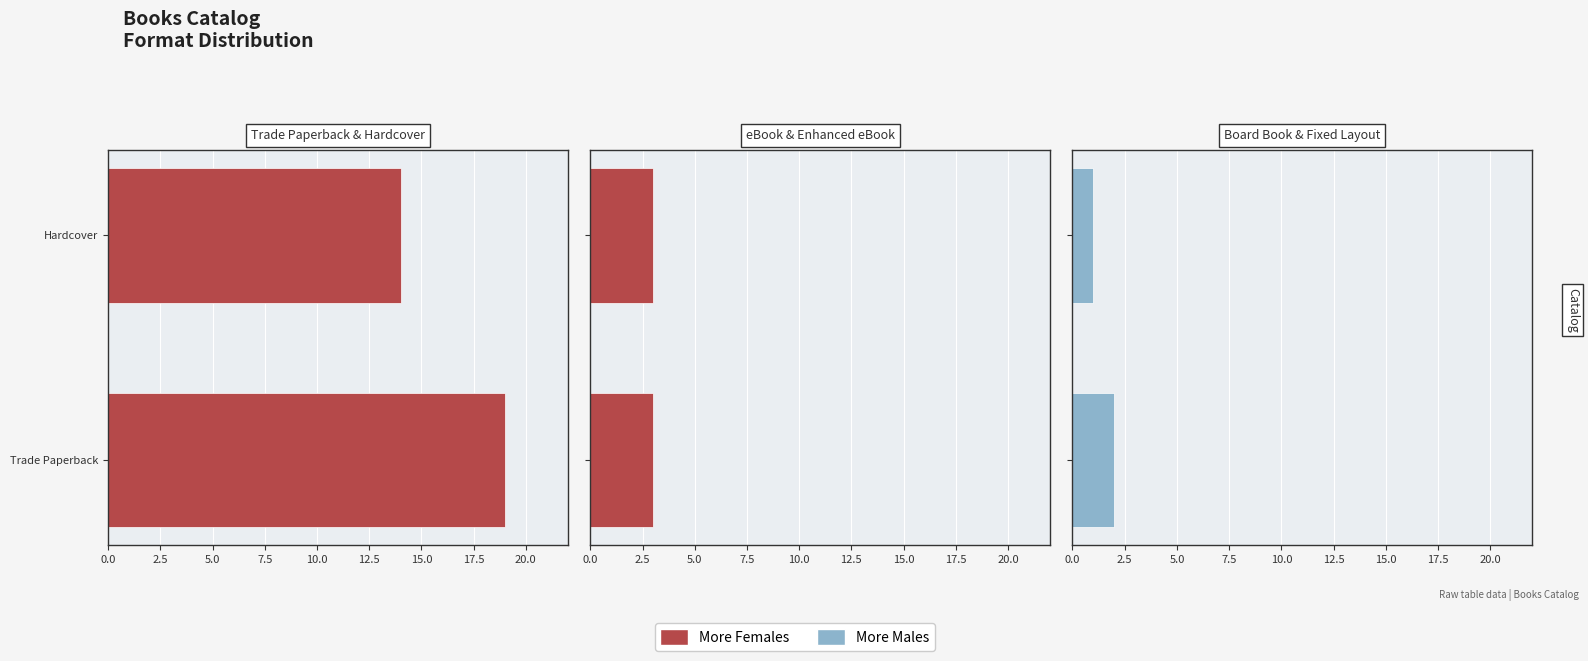

The value at eBook is 3. True or false?

True